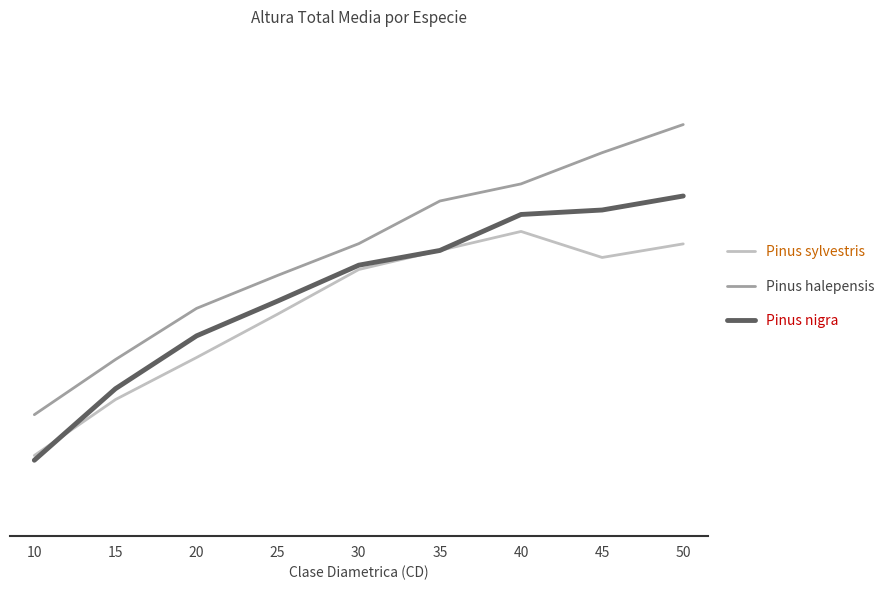

What are all the series names shown in the legend?

Pinus sylvestris, Pinus halepensis, Pinus nigra